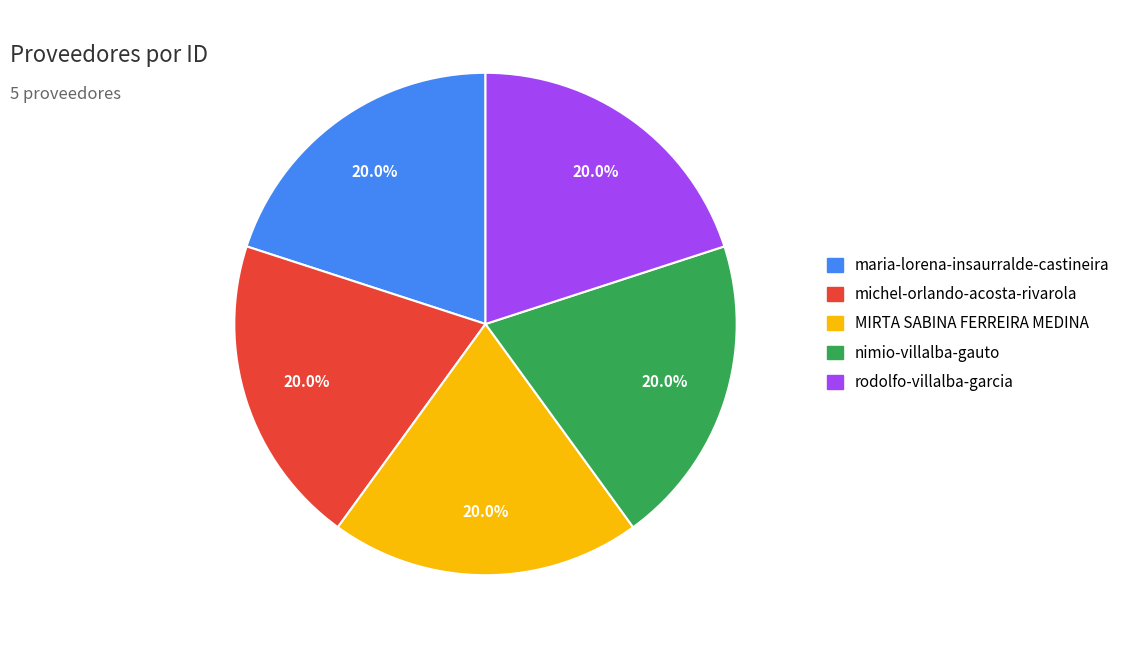

How many segments does this pie chart have?

5